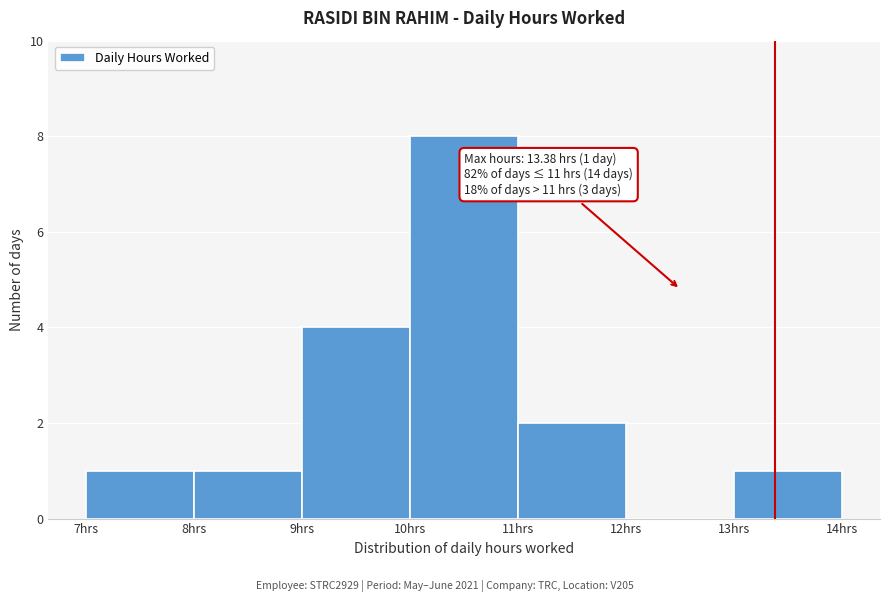

Over which range of the x-axis is the bar tallest?

10 to 11